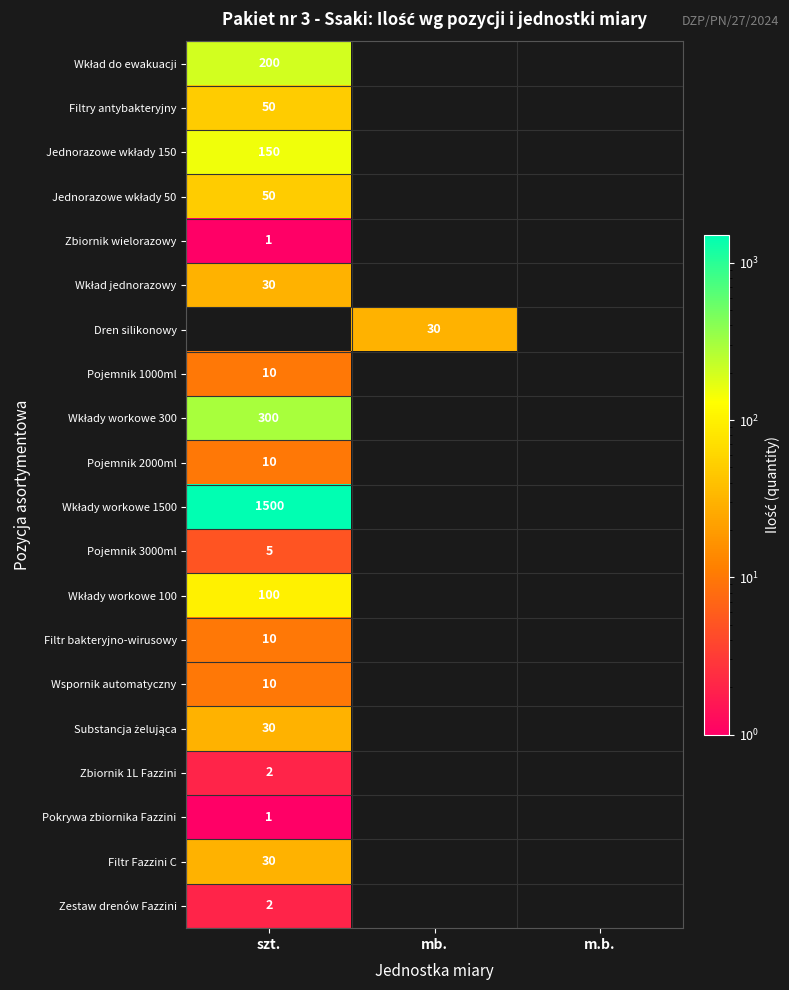

Is it true that Filtr bakteryjno-wirusowy equals 10 at szt.?

True